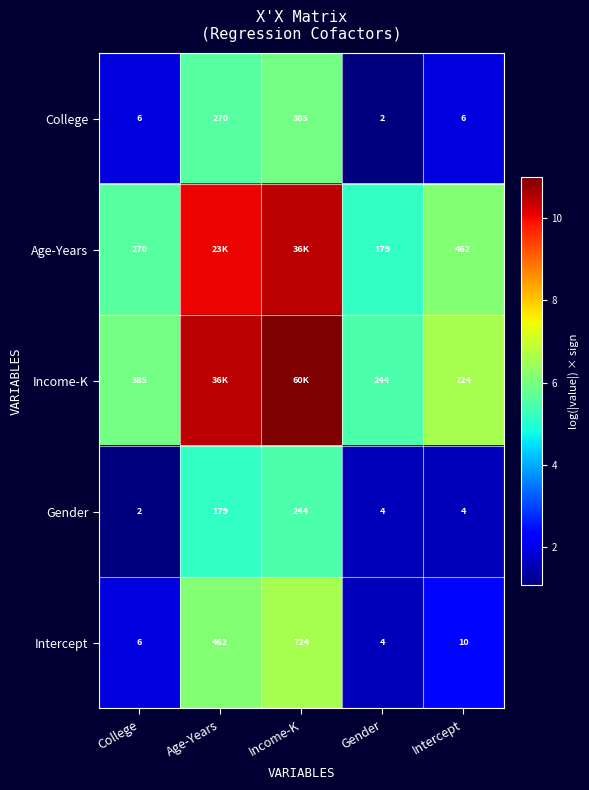

Rank the series at Intercept from lowest to highest value.

Gender, College, Intercept, Age-Years, Income-K